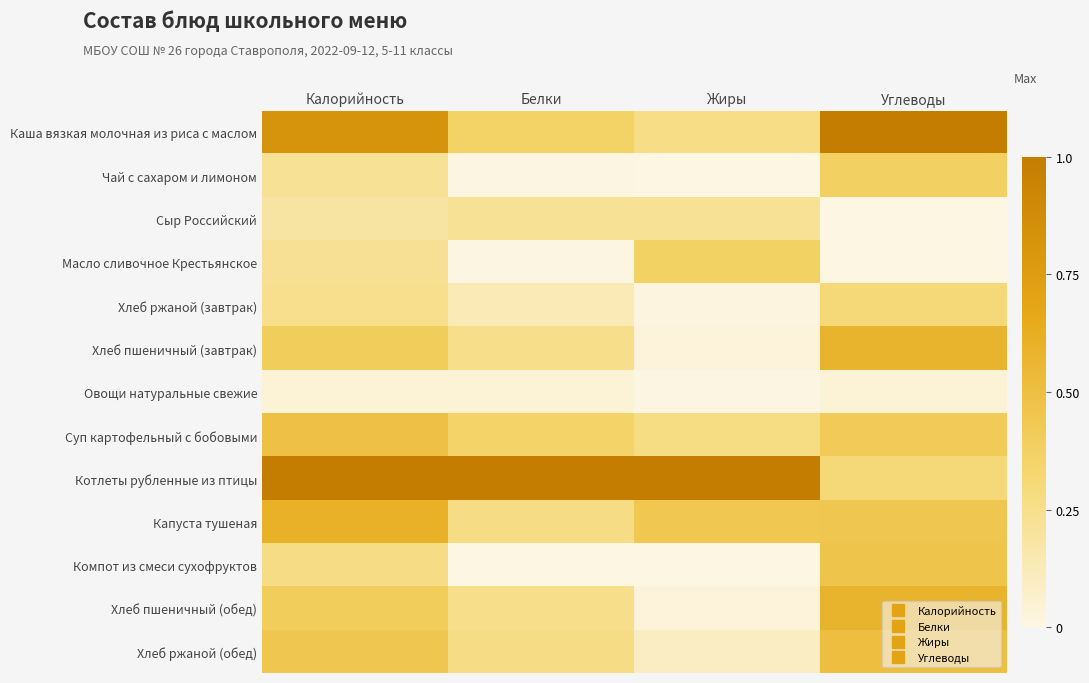

How many data points does each series have?

4